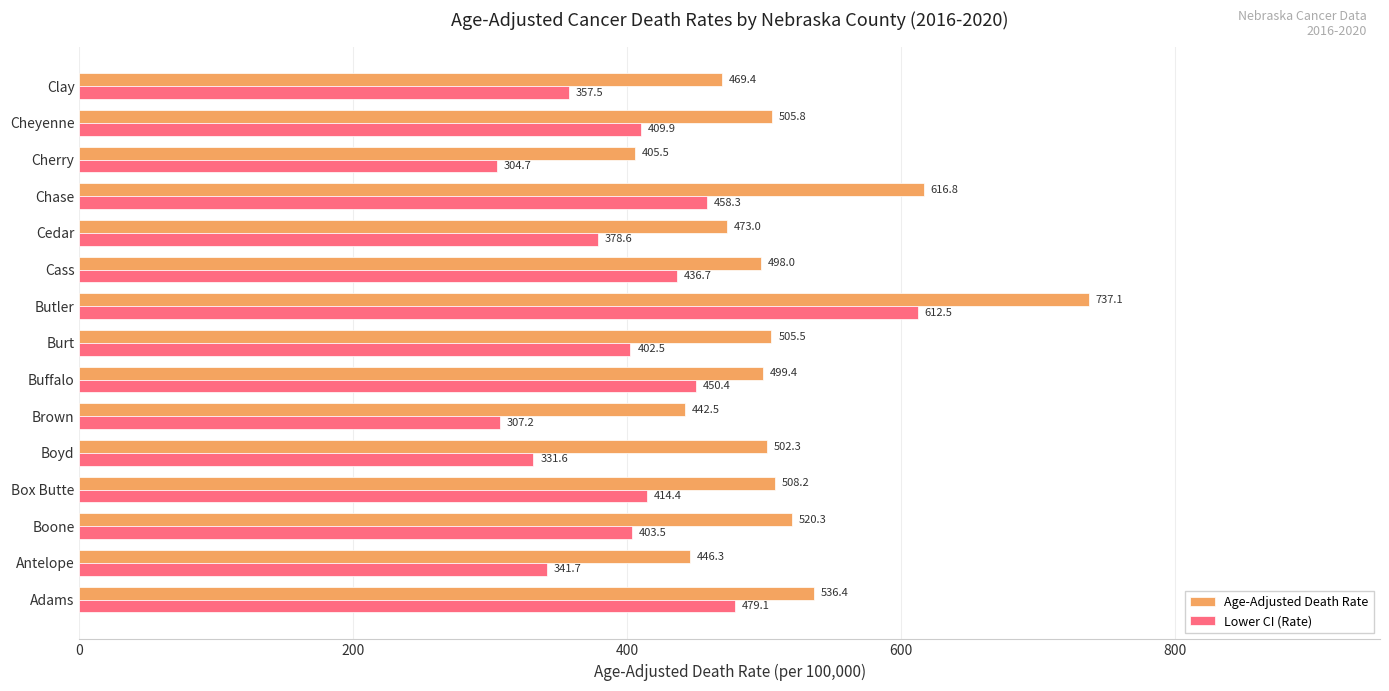

What value does the Age-Adjusted Death Rate series have at Adams?

536.4